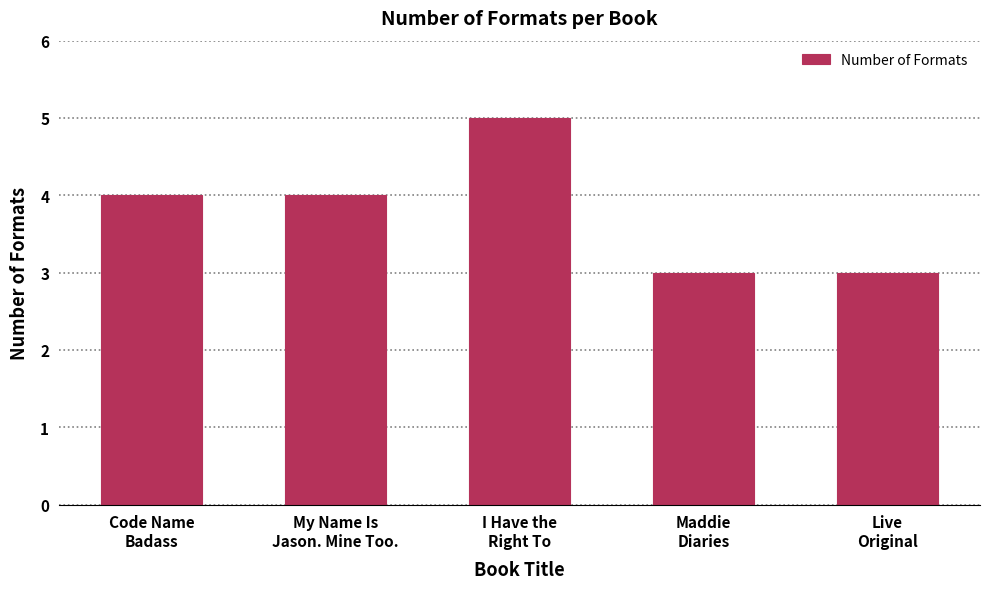

What is the maximum value shown in the chart?

5